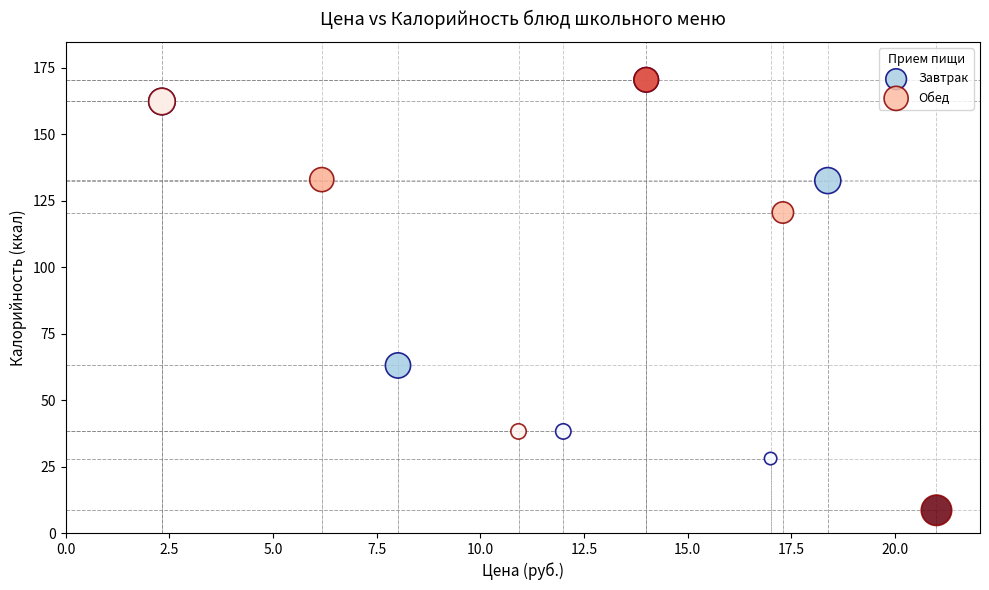

What are all the series names shown in the legend?

Завтрак, Обед